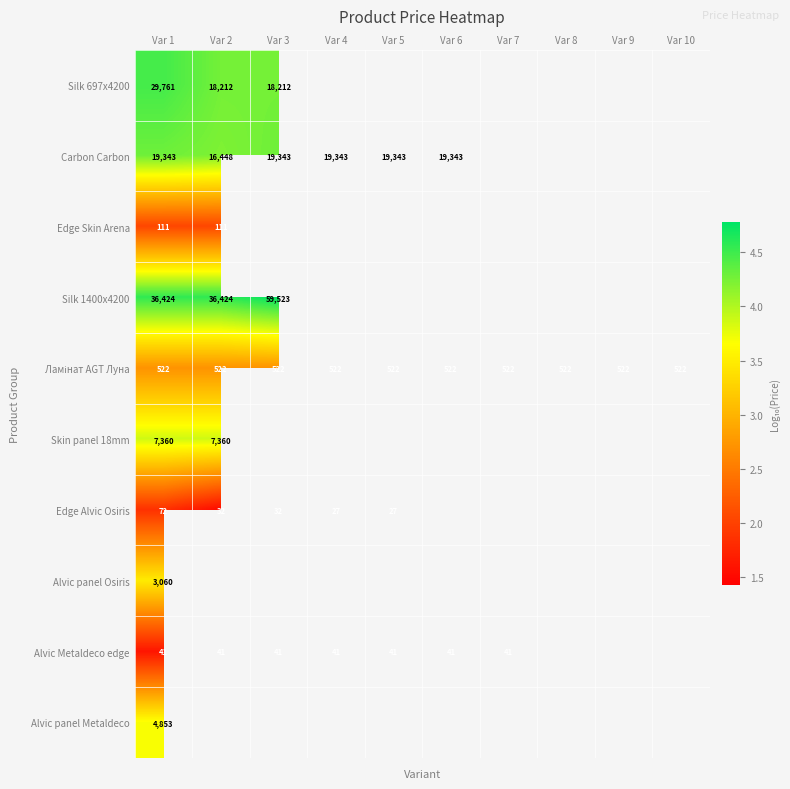

How many series are shown in this chart?

10